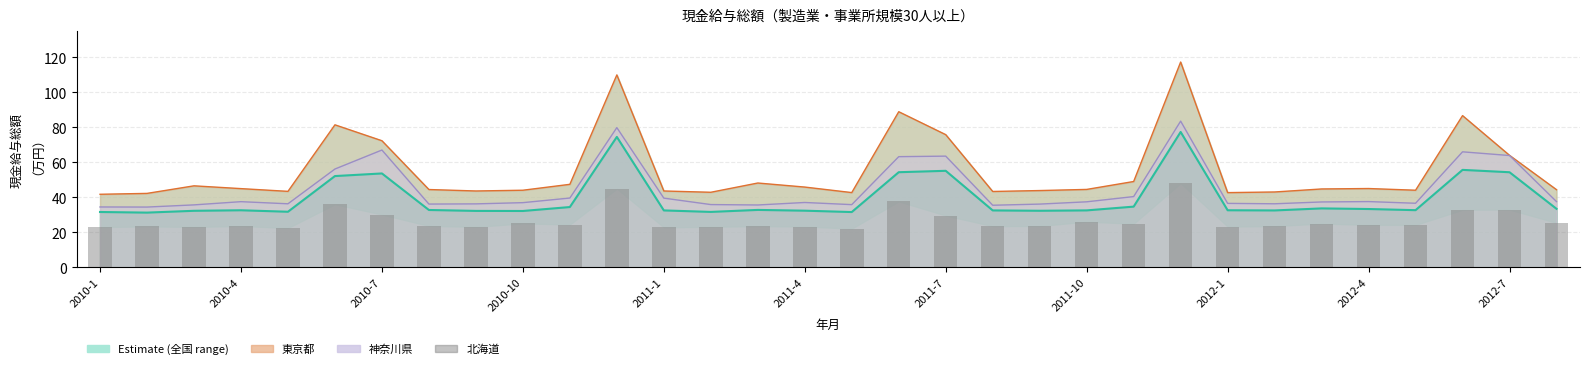

Rank the categories by value from highest to lowest.

23, 11, 17, 2011-4, 30, 29, 2011-7, 18, 21, 31, 2012-4, 26, 22, 2012-7, 27, 28, 2011-10, 2010-10, 20, 25, 14, 19, 2010-4, 15, 24, 13, 2012-1, 2010-7, 2010-1, 12, 2011-1, 16